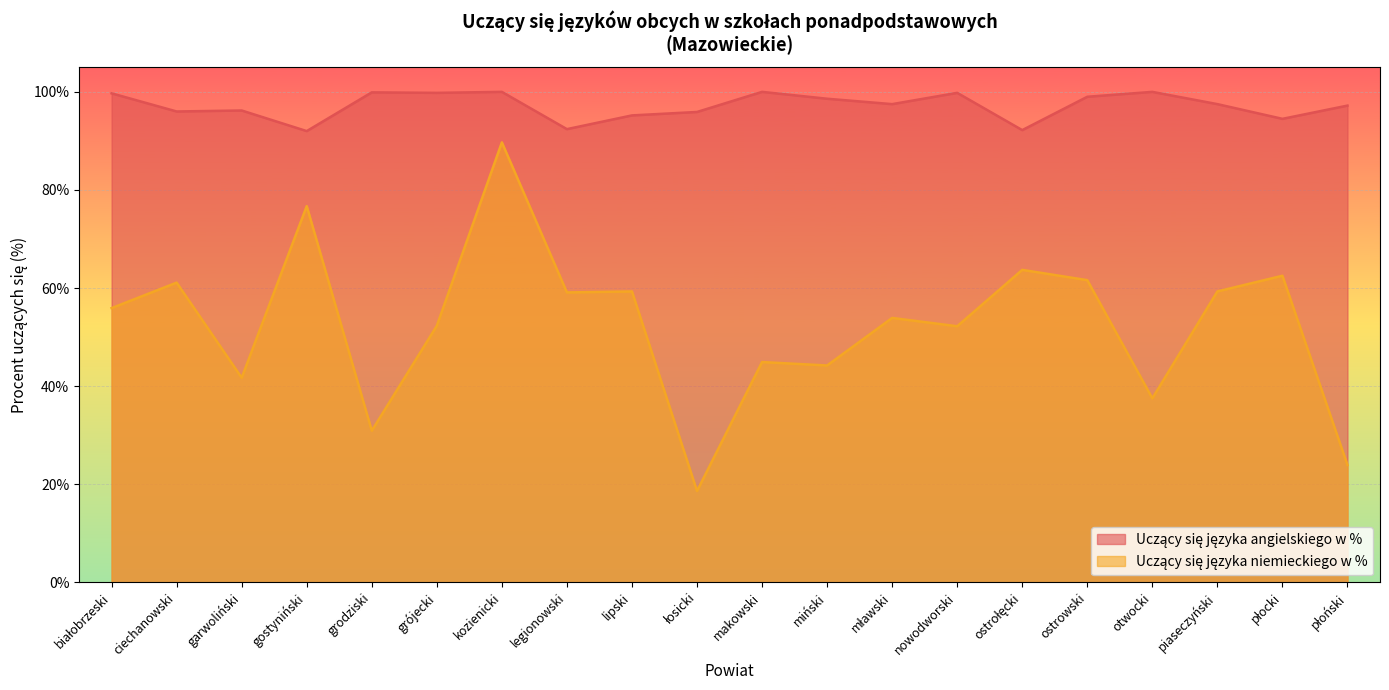

Where is Uczący się języka angielskiego w % nearest to the value 96?

ciechanowski